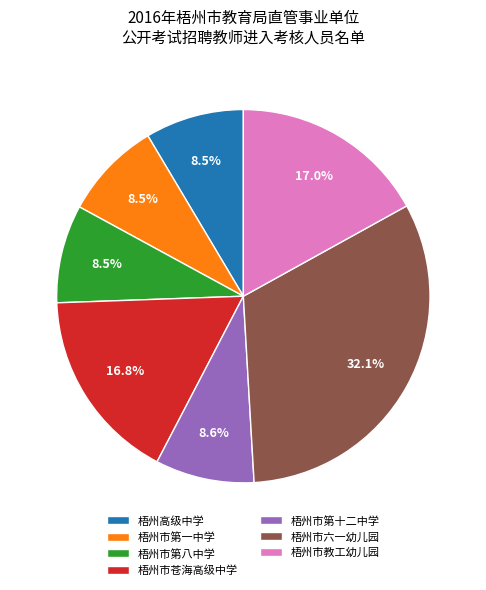

What is the ratio of the value at 梧州市第八中学 to the value at 梧州市苍海高级中学?

0.5